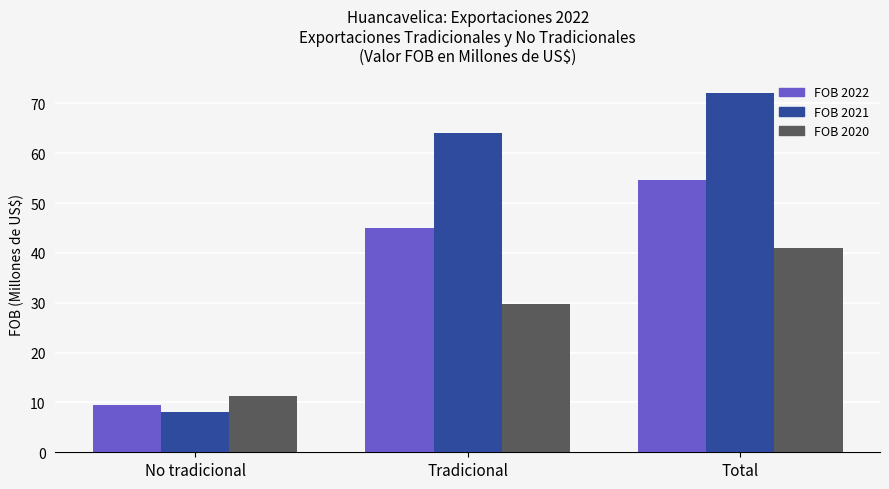

What is the difference between the maximum and minimum values in the FOB 2022 series?

45.1